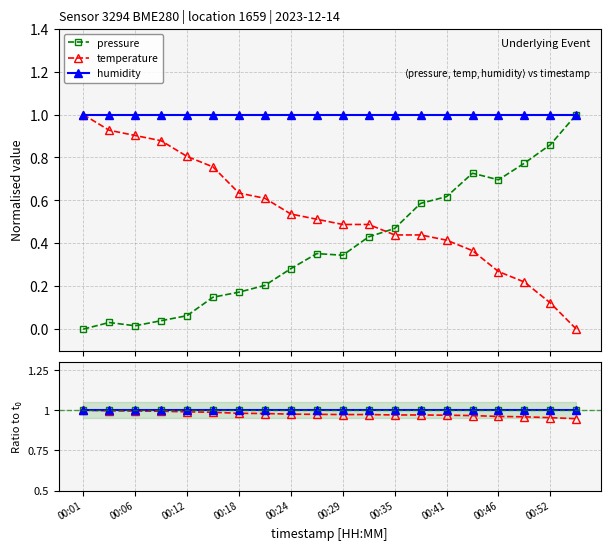

Read the humidity value at 00:18.

1.0